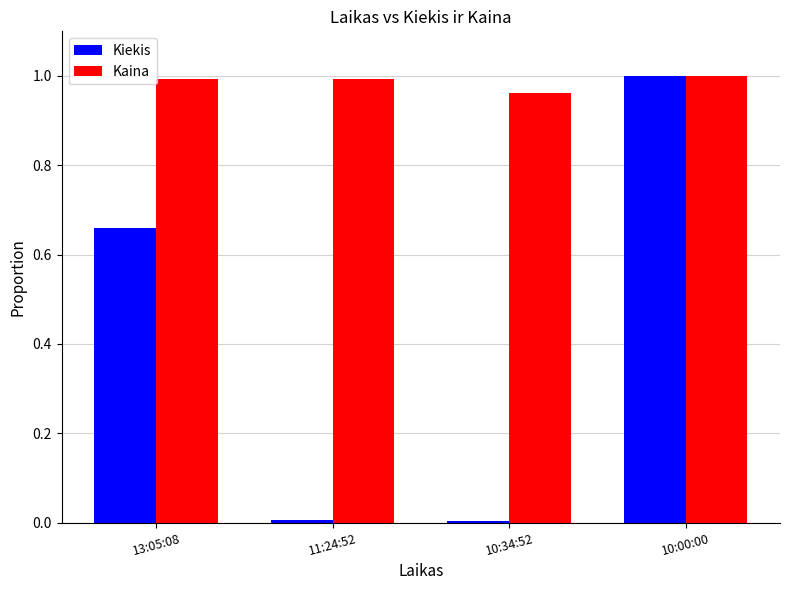

Is it true that Kiekis equals 0.0 at 11:24:52?

True